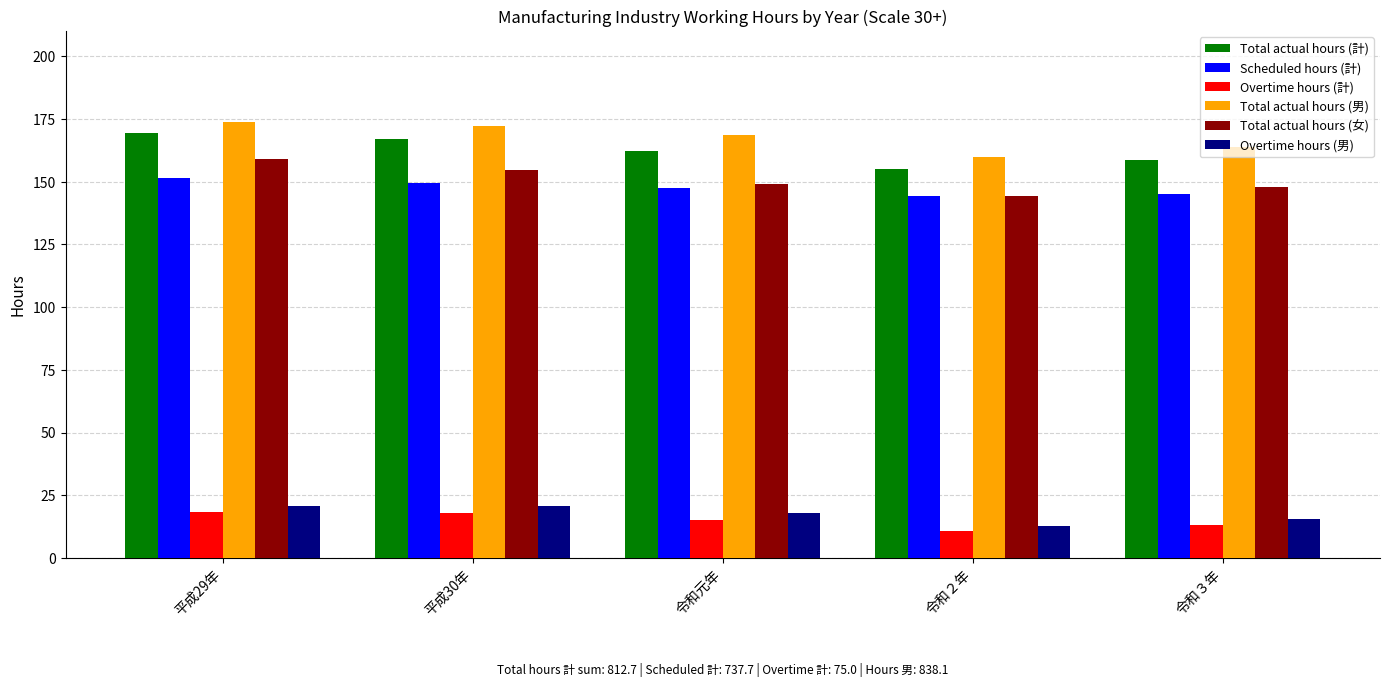

What is the approximate value of Overtime hours (男) at 令和元年?

18.0